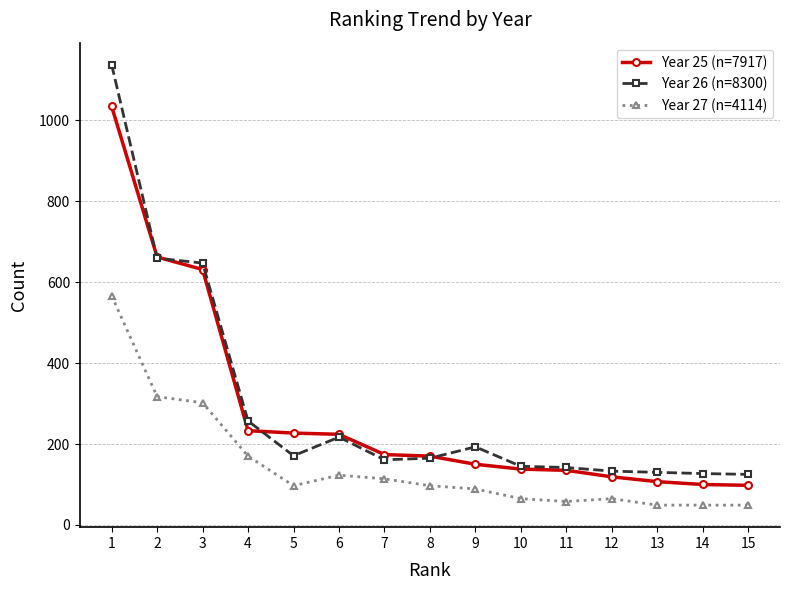

What is the greatest value displayed?

1137